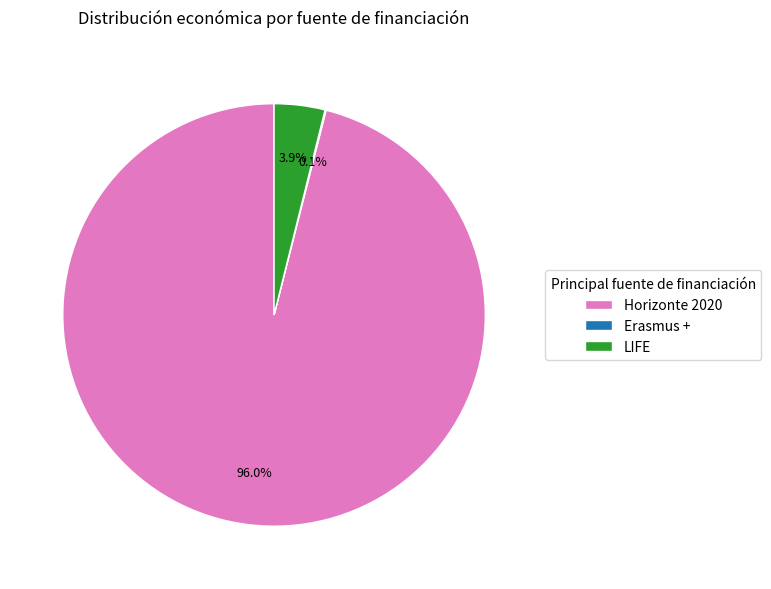

Does LIFE account for over 50% of the chart?

No